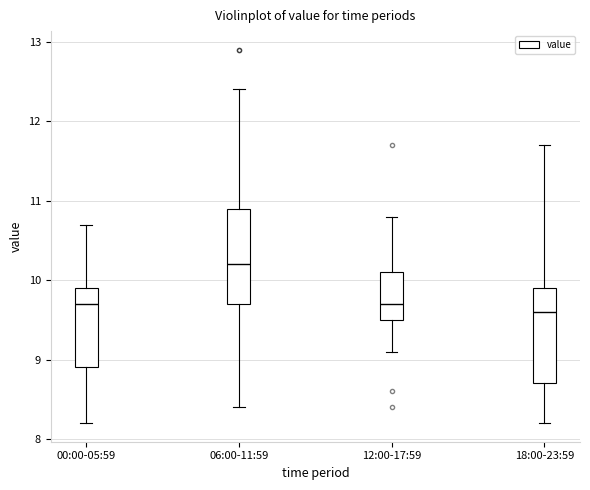

Reading left to right, read every box against the y-axis: the position of its median line, the range the box covers, and the ends of its whiskers. The values are not printed on the chart, so give them approximately, as read against the axis.

00:00-05:59: median 9.7, box 8.9 to 9.9, whiskers 8.2 to 10.7
06:00-11:59: median 10.2, box 9.7 to 10.9, whiskers 8.4 to 12.4
12:00-17:59: median 9.7, box 9.5 to 10.1, whiskers 9.1 to 10.8
18:00-23:59: median 9.6, box 8.7 to 9.9, whiskers 8.2 to 11.7